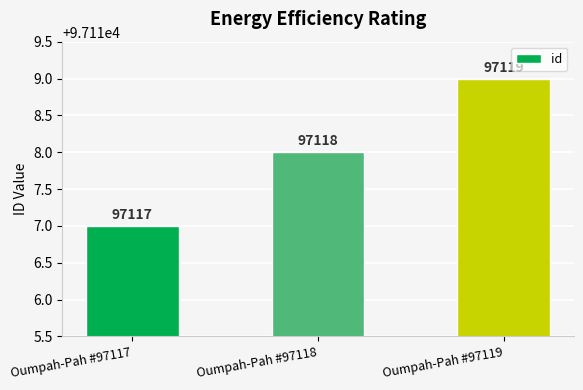

The value at Oumpah-Pah #97117 is 97117. True or false?

True